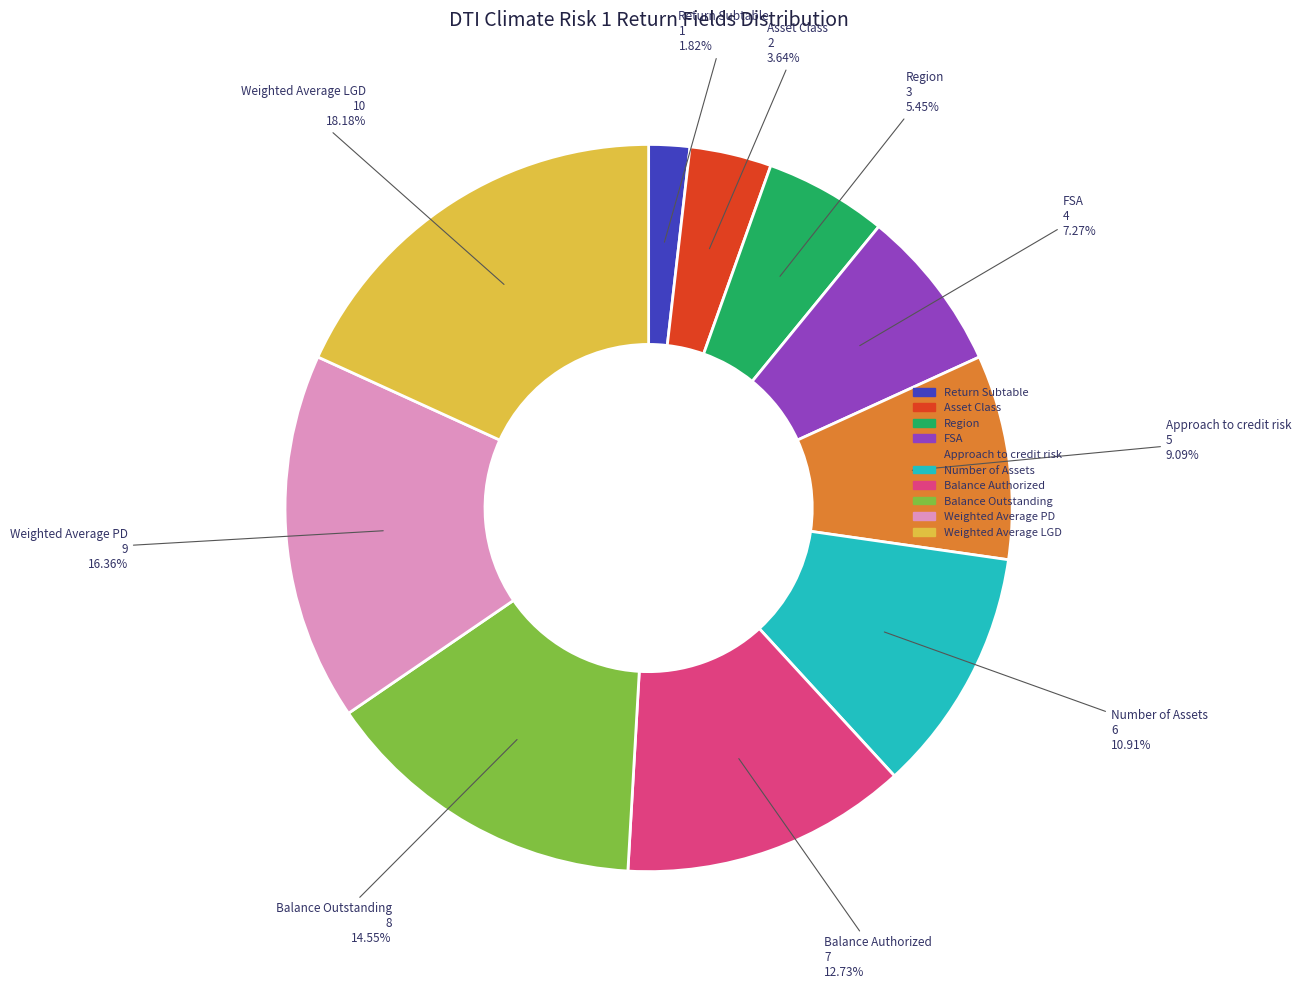

How many slices are in this pie chart?

10